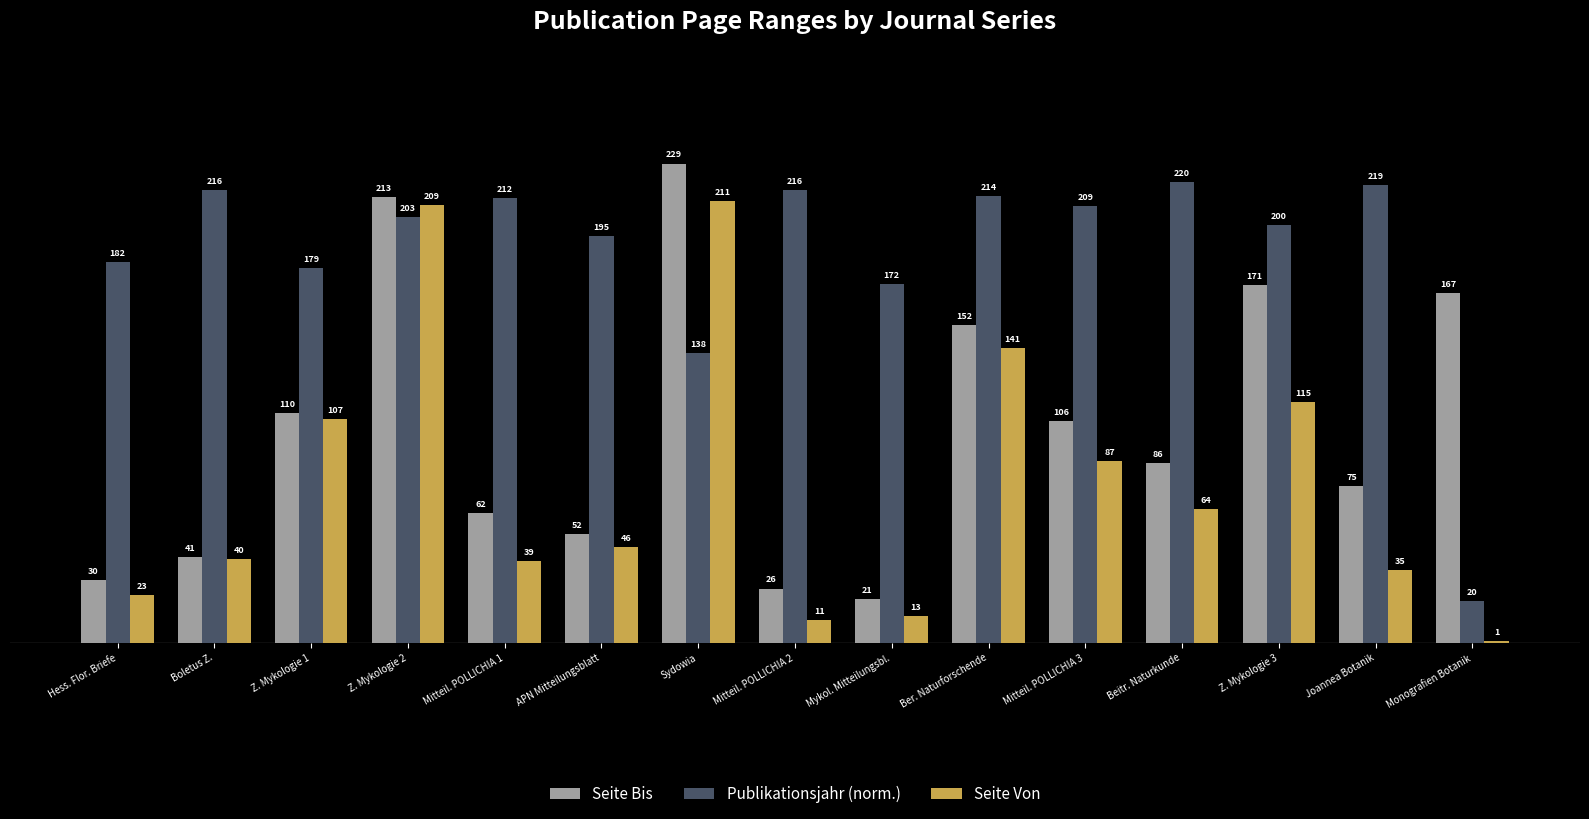

At Mitteil. POLLICHIA 3, list the series in order from largest to smallest.

Publikationsjahr (norm.), Seite Bis, Seite Von